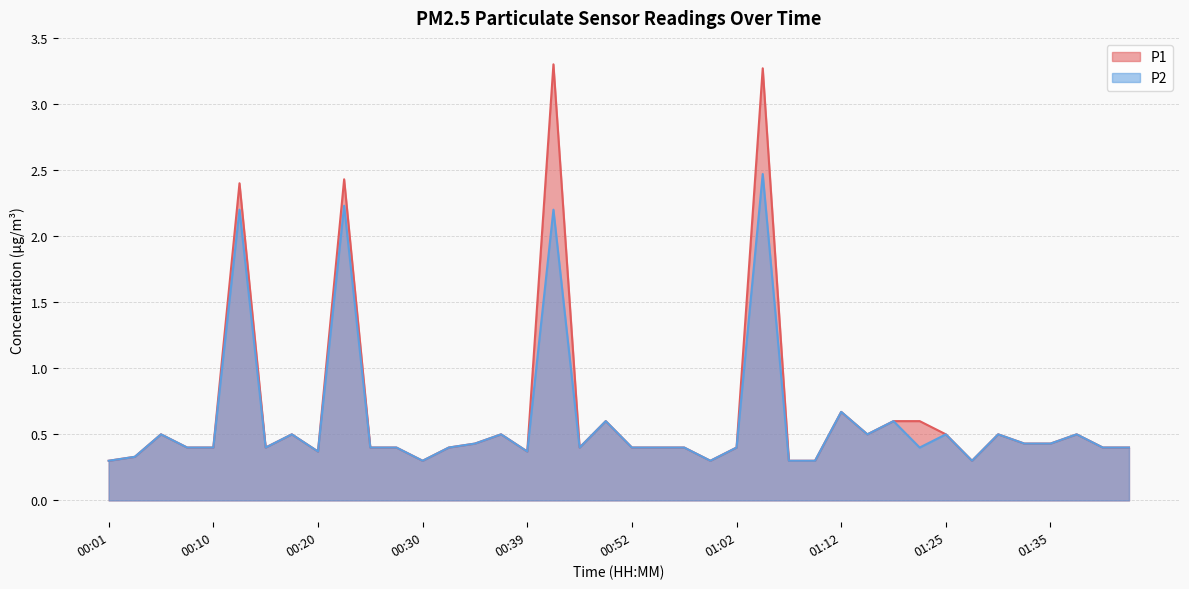

At which category is the sum across all series the highest?

01:04